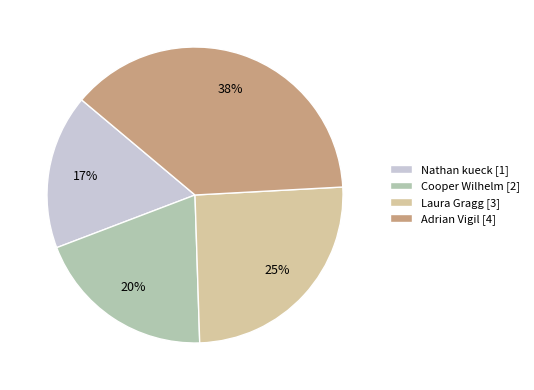

Combined, do Adrian Vigil [4] and Nathan kueck [1] account for over 50%?

Yes